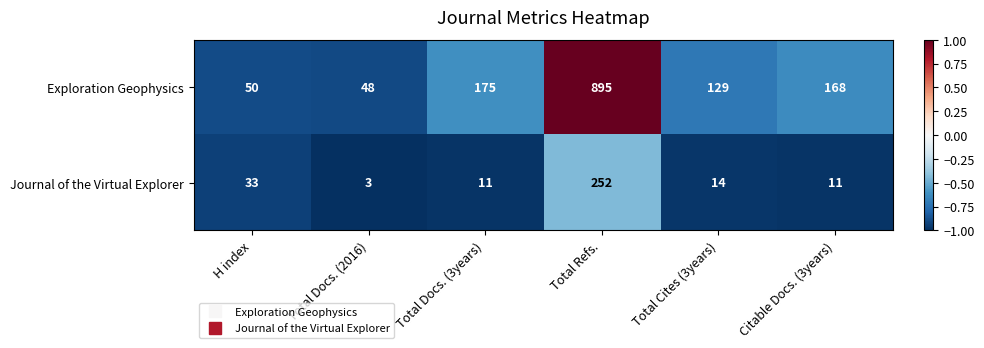

What is the sum of the Exploration Geophysics values at H index and Total Refs.?

945